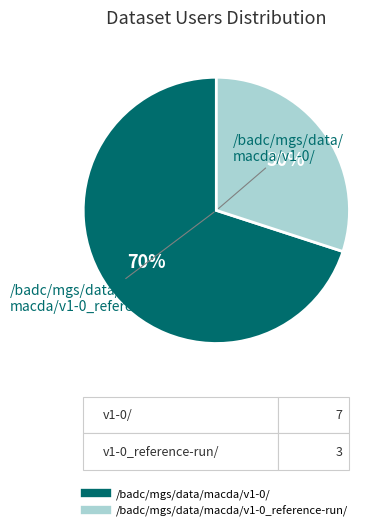

To the nearest percent, what portion does /badc/mgs/data/macda/v1-0/ represent?

70%